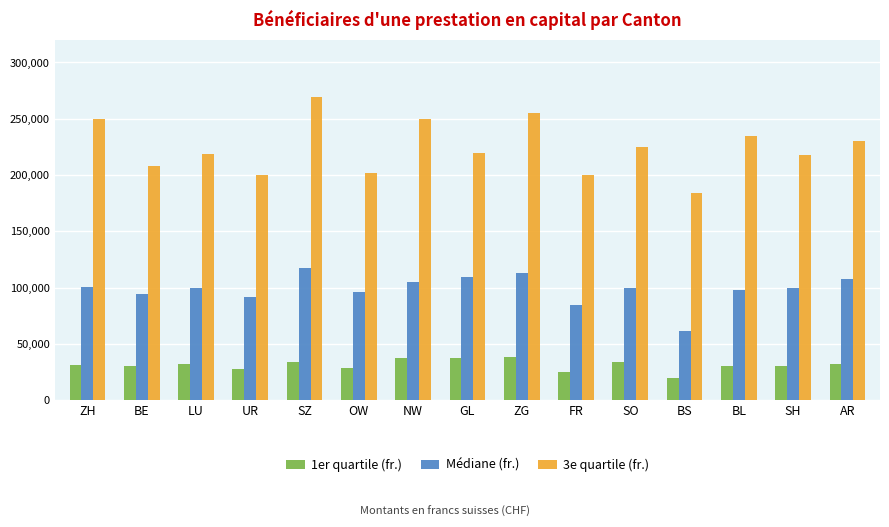

What is the minimum value shown in the chart?

19291